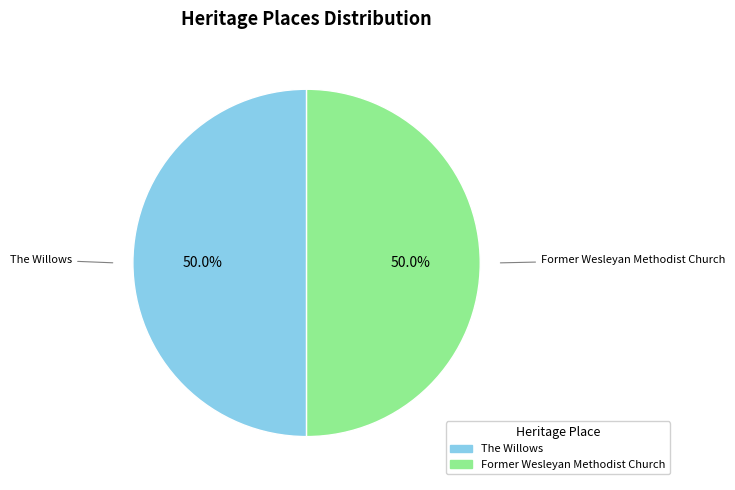

Count the number of slices in the pie.

2